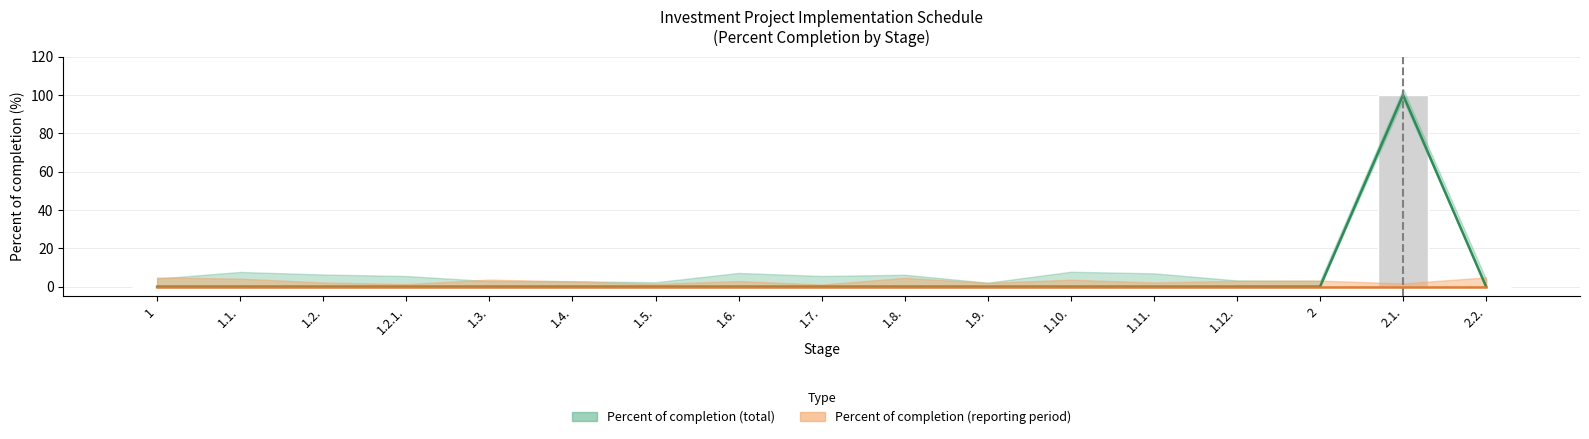

Reading right to left, transcribe all the data shown in this chart.

0	100	0	0	0	0	0	0	0	0	0	0	0	0	0	0	0